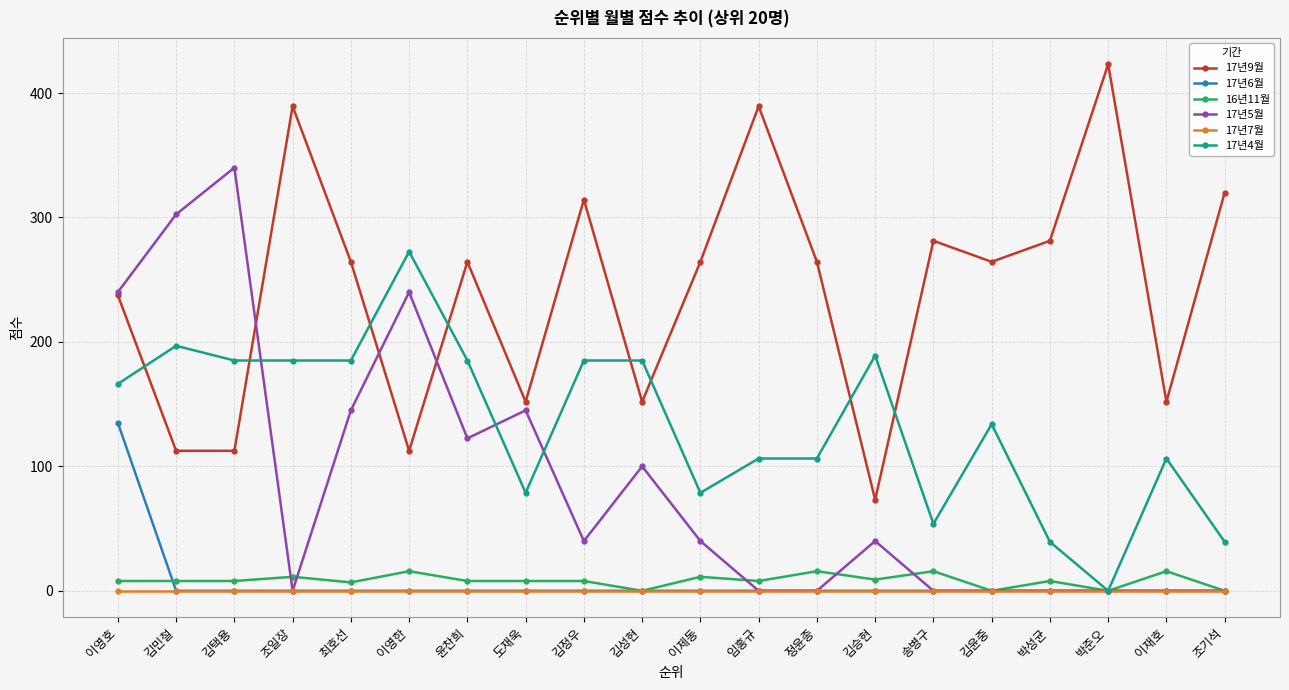

How many lines are shown in the chart?

6